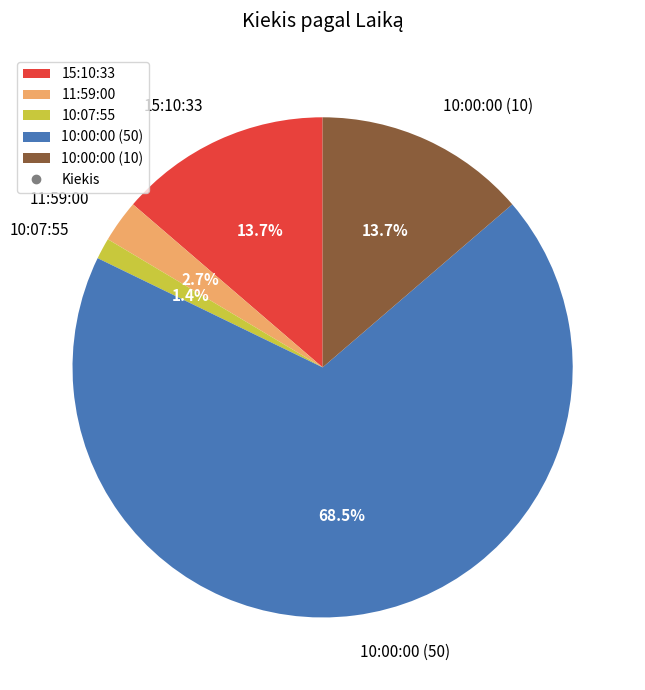

How many slices are in this pie chart?

5